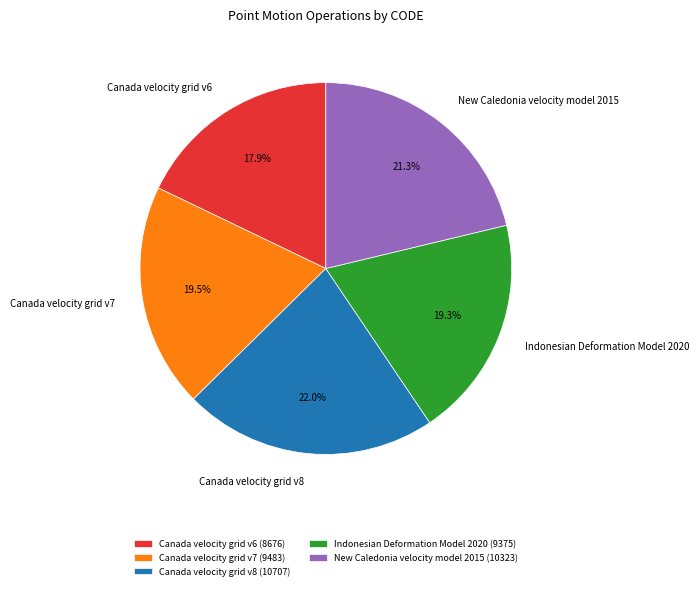

To the nearest percent, what percentage of the pie is Canada velocity grid v6?

18%